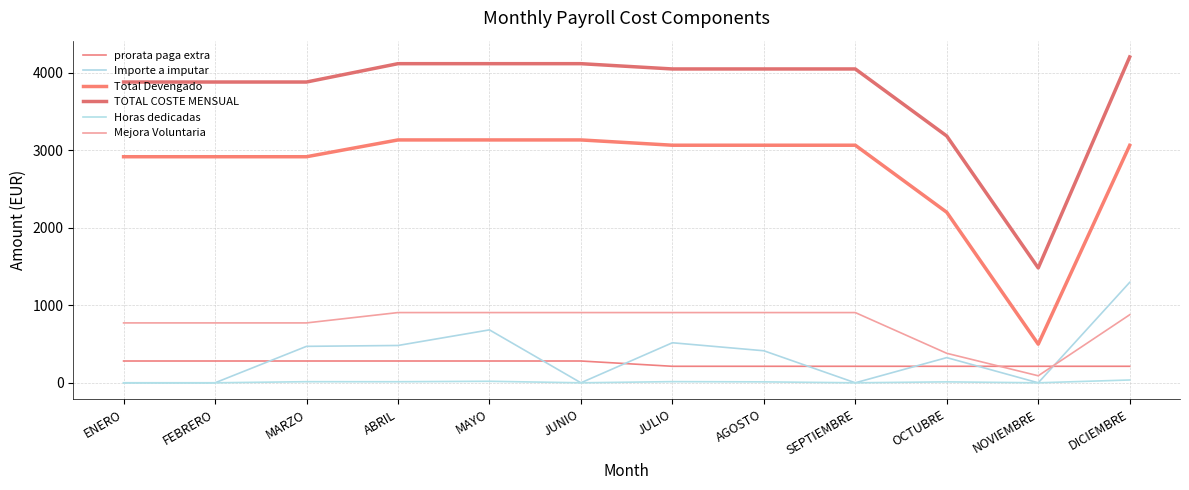

True or false: Horas dedicadas and TOTAL COSTE MENSUAL intersect in this chart.

False